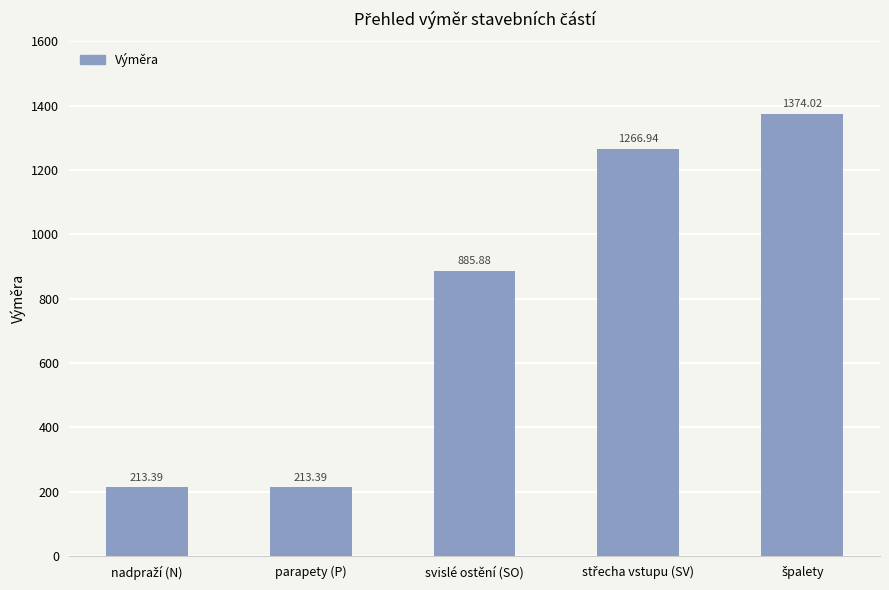

What is the label of the 3rd bar from the left?

svislé ostění (SO)